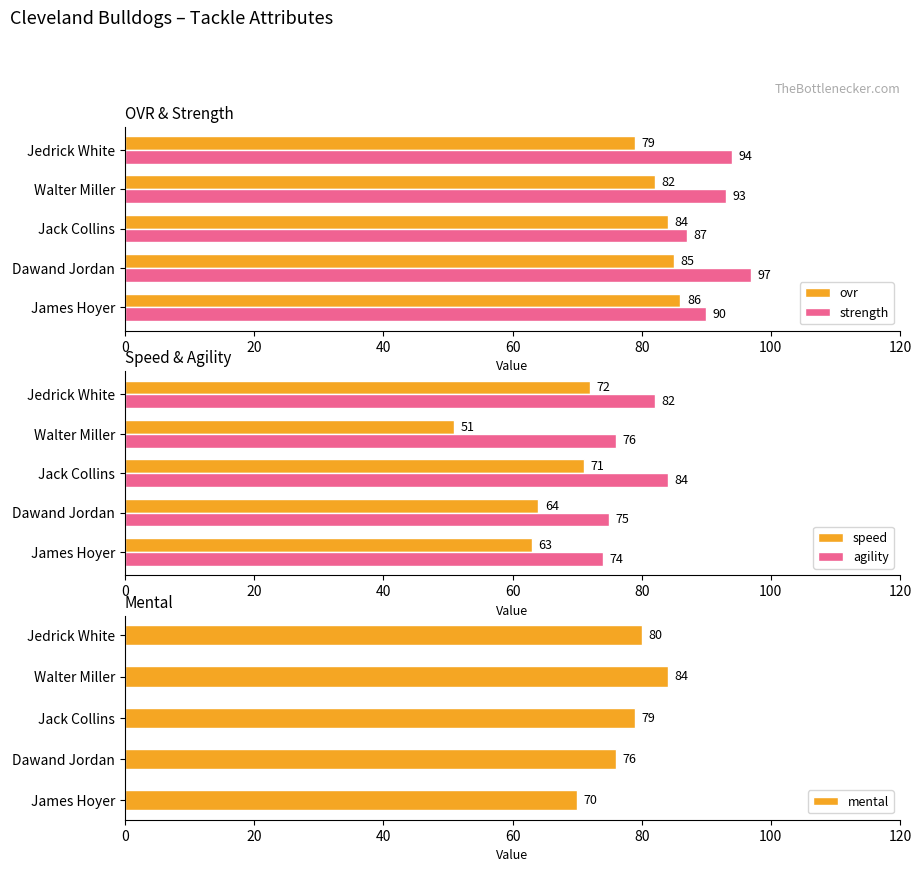

Read the ovr value at Jack Collins.

84